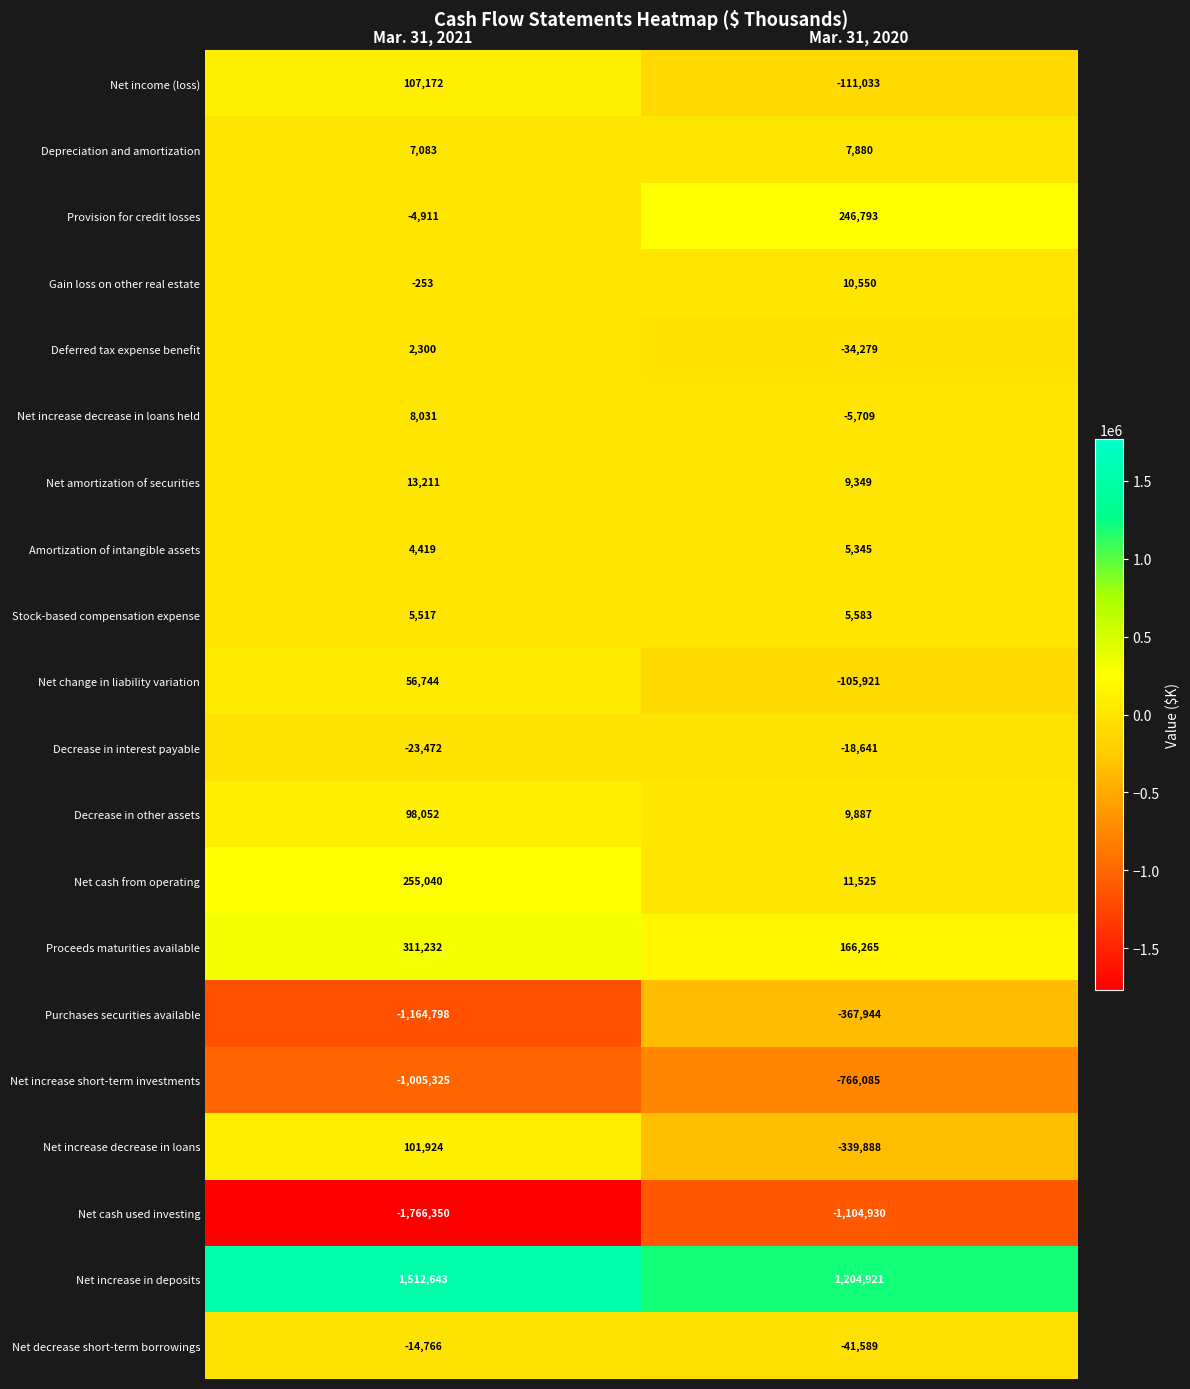

The Decrease in other assets series shows 98052 at Mar. 31, 2021. True or false?

True